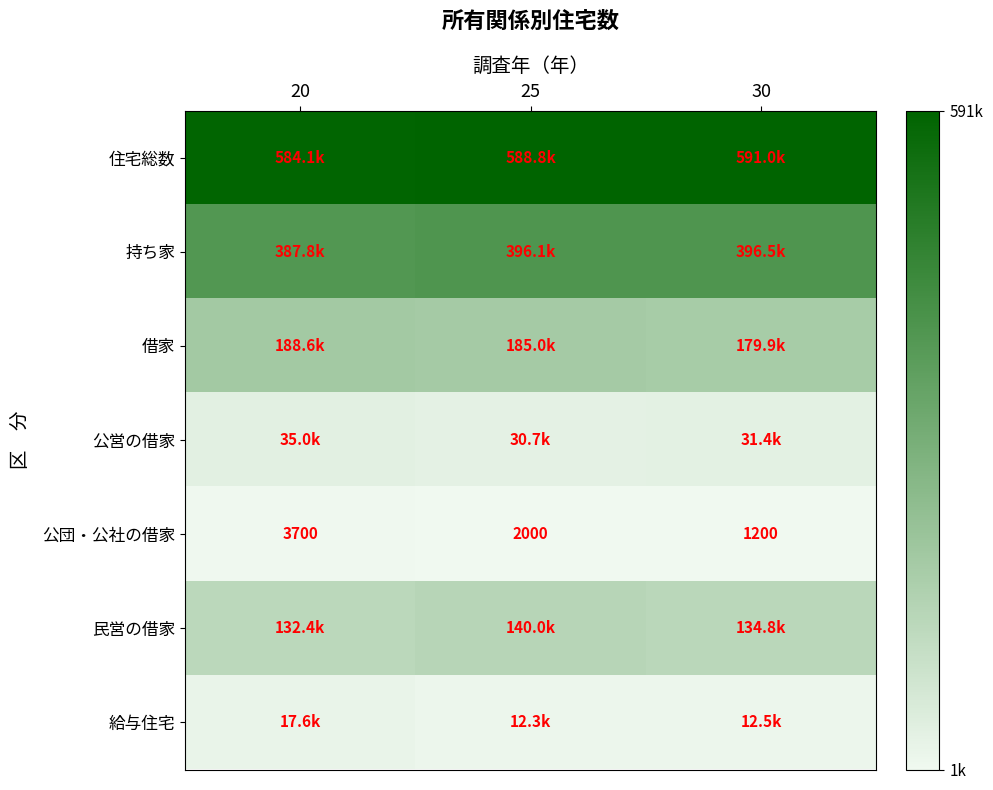

Rank the categories by 民営の借家 value from lowest to highest.

20, 30, 25